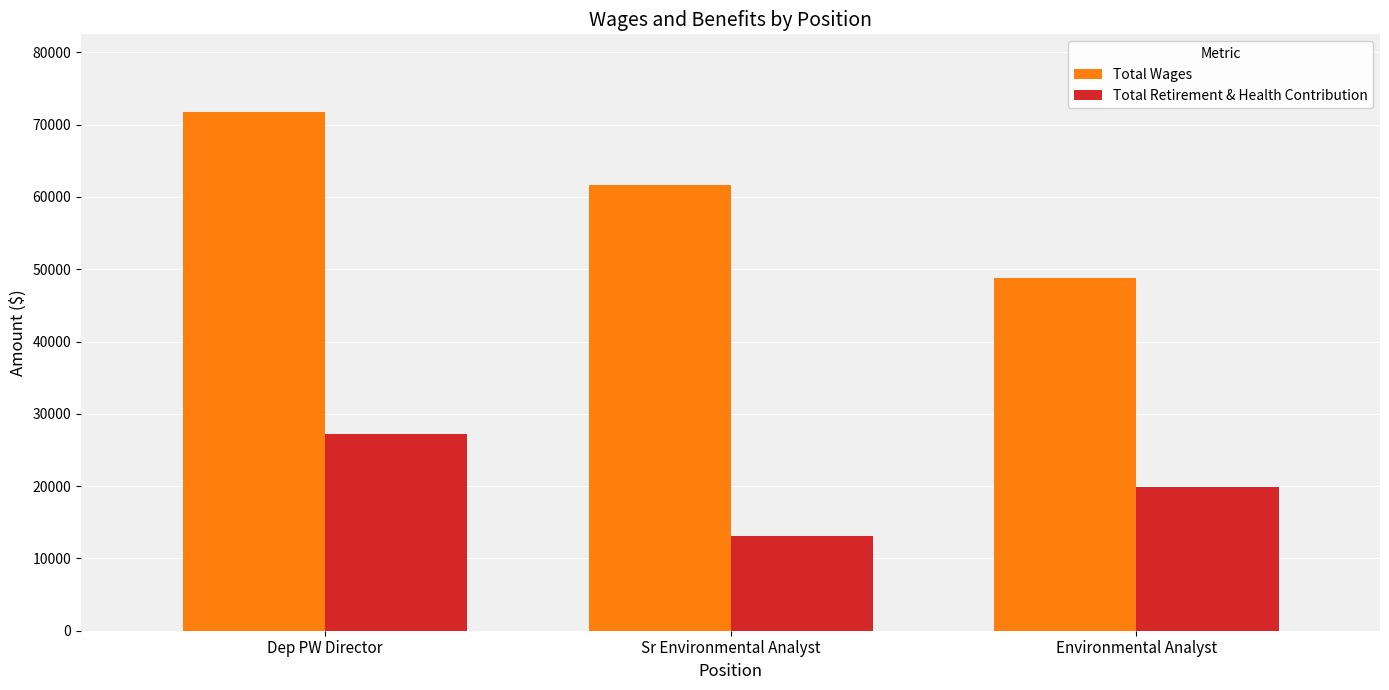

At how many categories does at least one series exceed 16505?

3